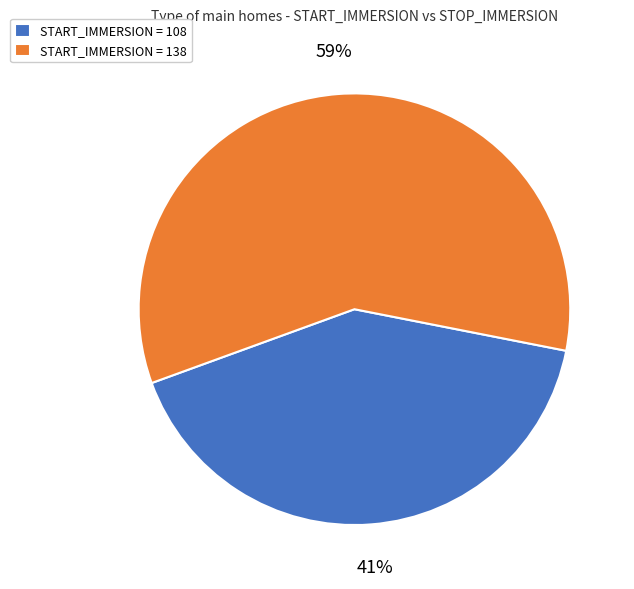

Is it true that START_IMMERSION = 108 is 41% of the pie?

True